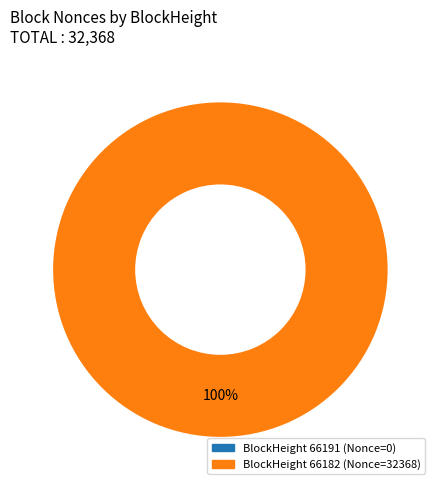

Which category accounts for the majority?

66182